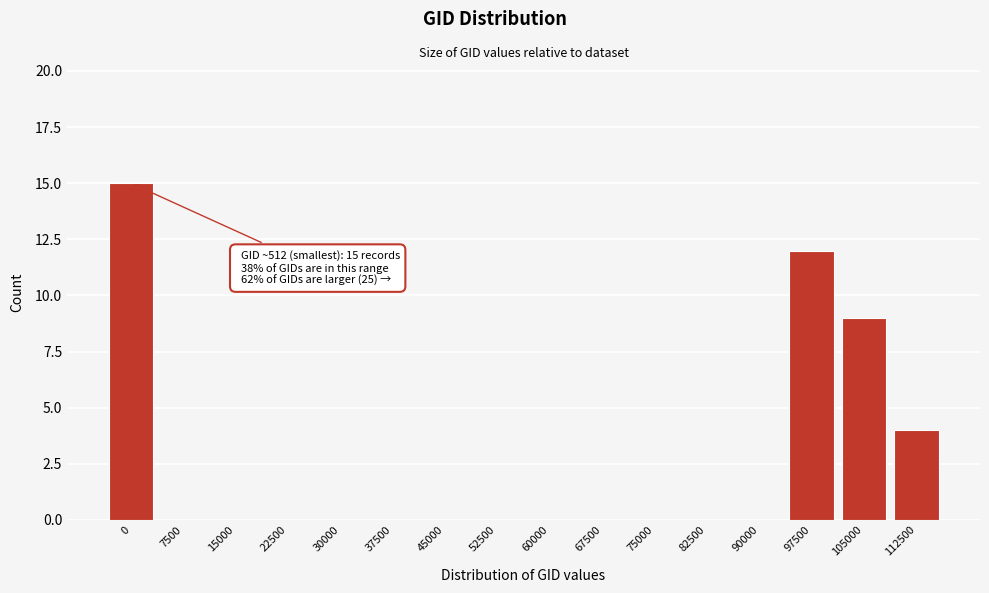

Reading left to right, extract all data points from this chart.

0=15	7500=0	15000=0	22500=0	30000=0	37500=0	45000=0	52500=0	60000=0	67500=0	75000=0	82500=0	90000=0	97500=12	105000=9	112500=4